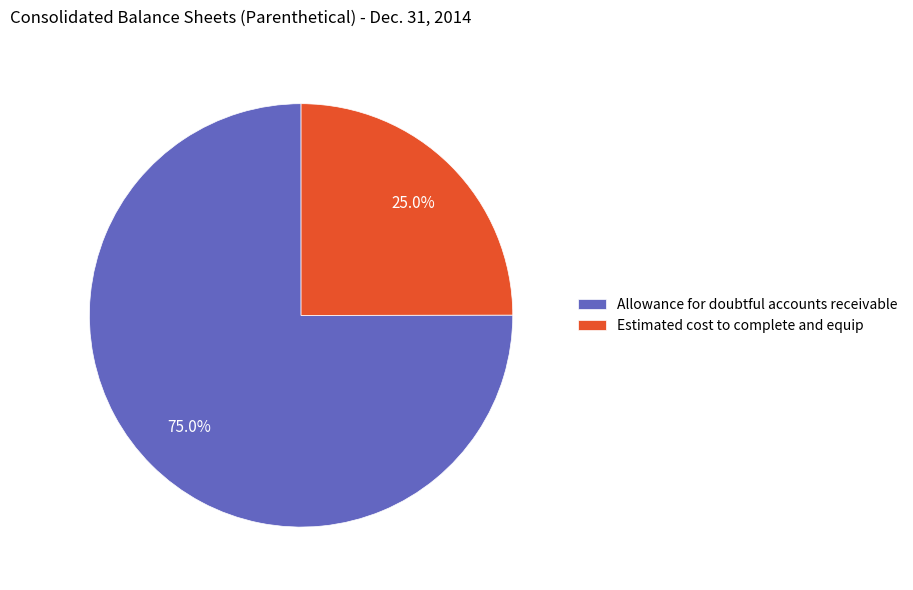

How many slices are in this pie chart?

2